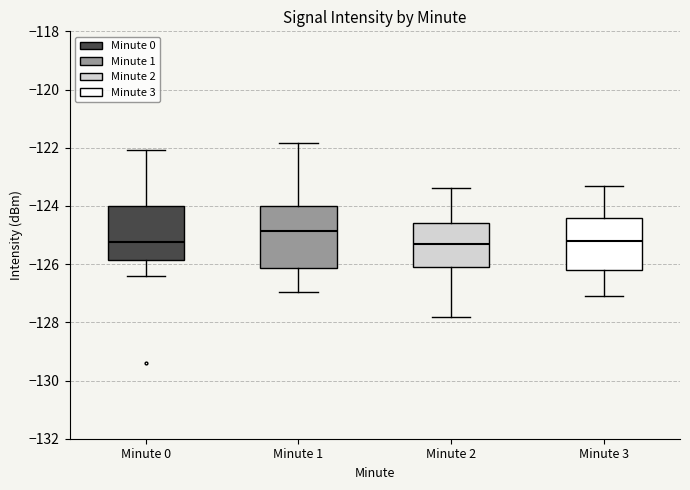

Where does the upper whisker of the box for Minute 2 end on the y-axis? The values are not printed on the chart, so give them approximately, as read against the axis.

-123.4